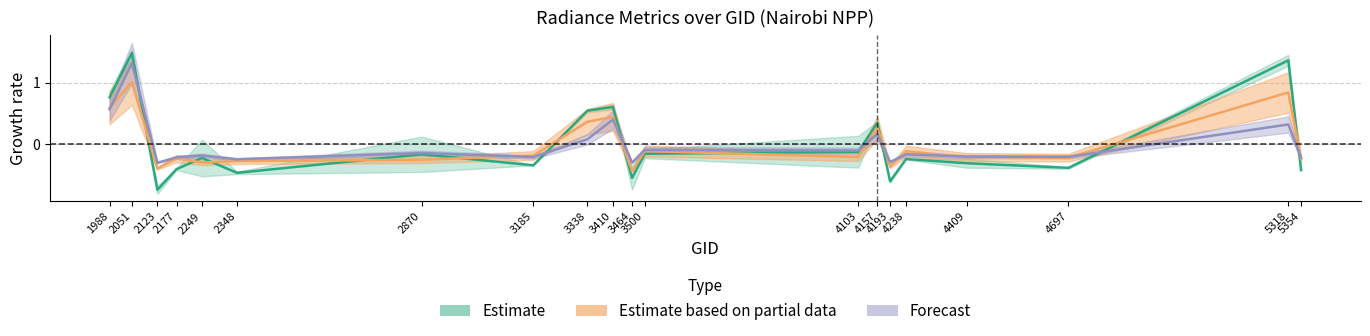

The rade9_aggzone_norm series shows -0.5 at 2348. True or false?

True